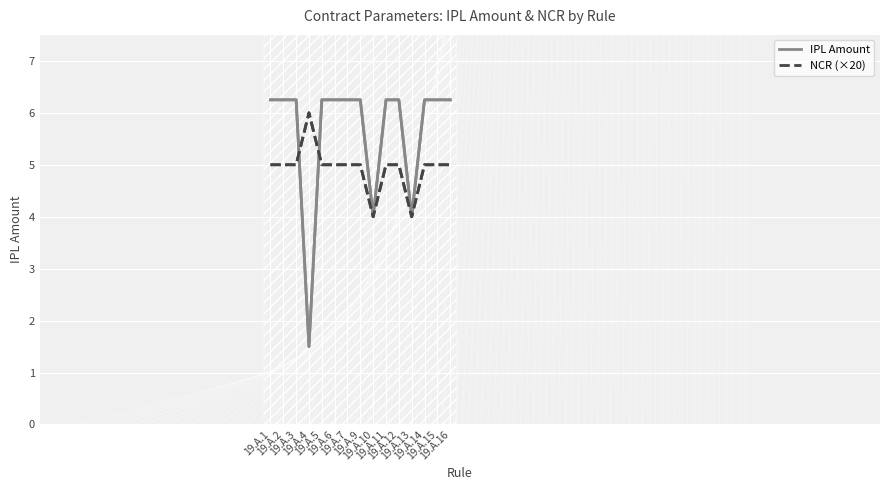

Is the value of NCR (×20) at 19.A.4 greater than the value of IPL Amount at 19.A.16?

No